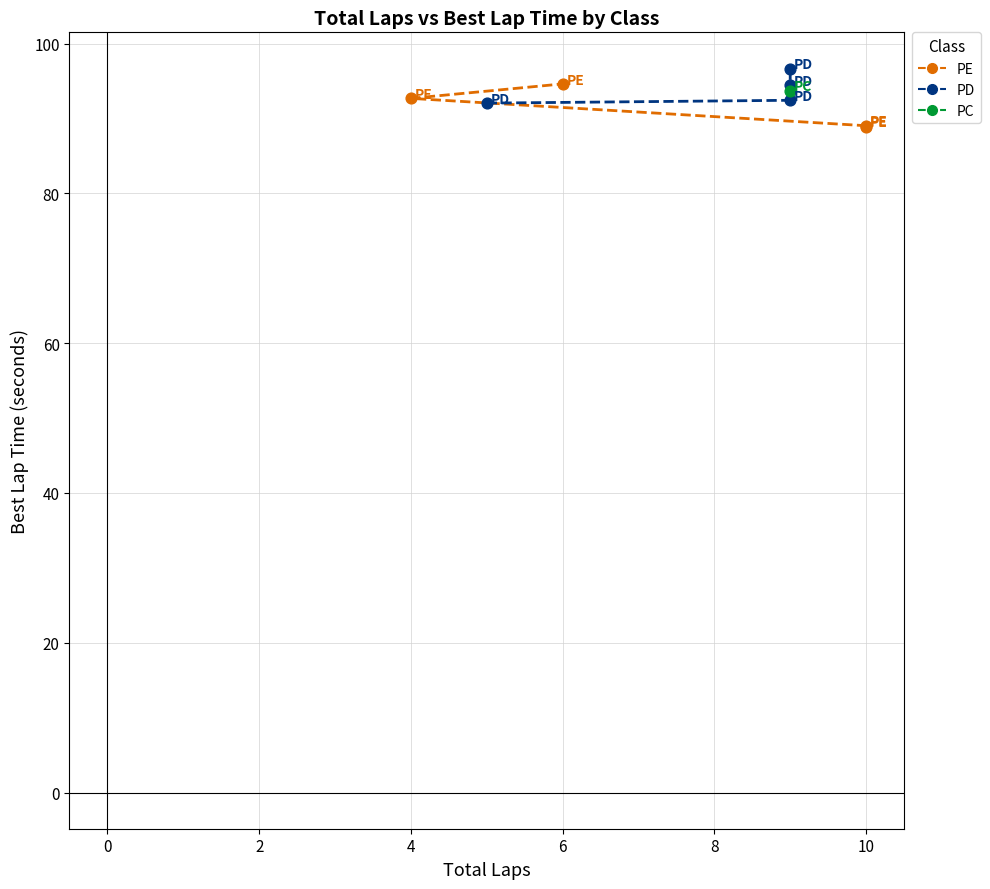

Which series reaches the minimum Y coordinate?

PE